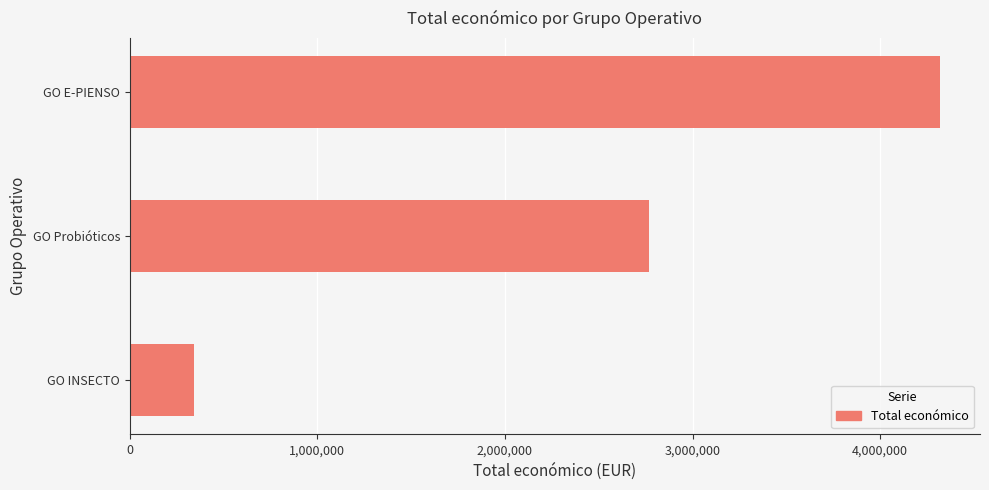

Where is the data nearest to the value 2330308?

GO Probióticos